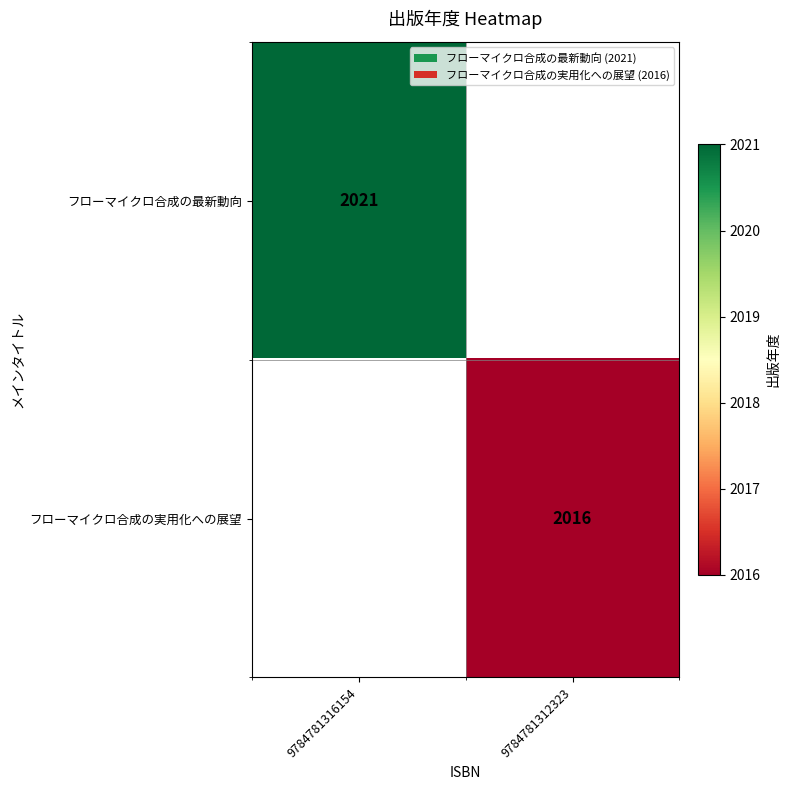

At how many categories does at least one series exceed 2019?

1